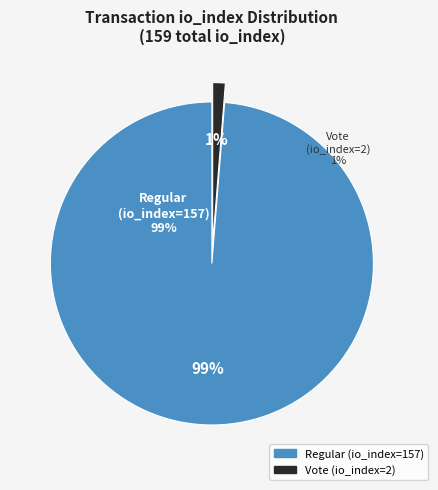

Does Vote (io_index=2) represent more than half of the total?

No